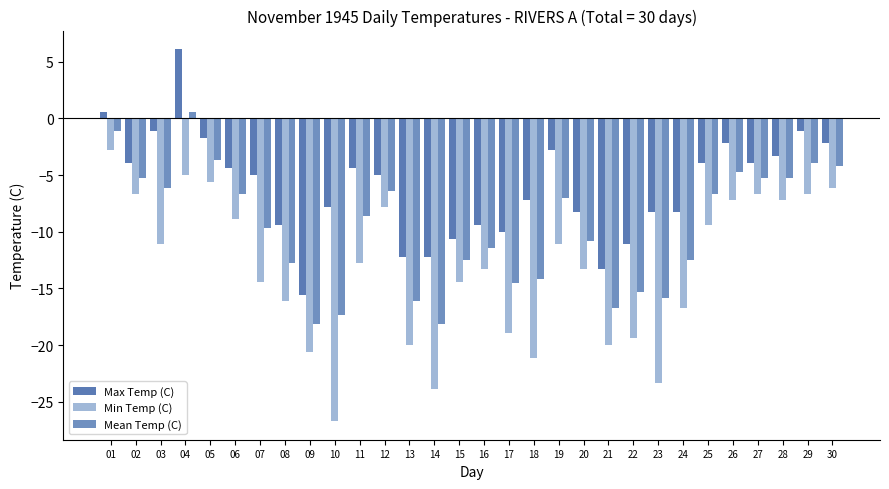

At which category is the sum across all series the highest?

04